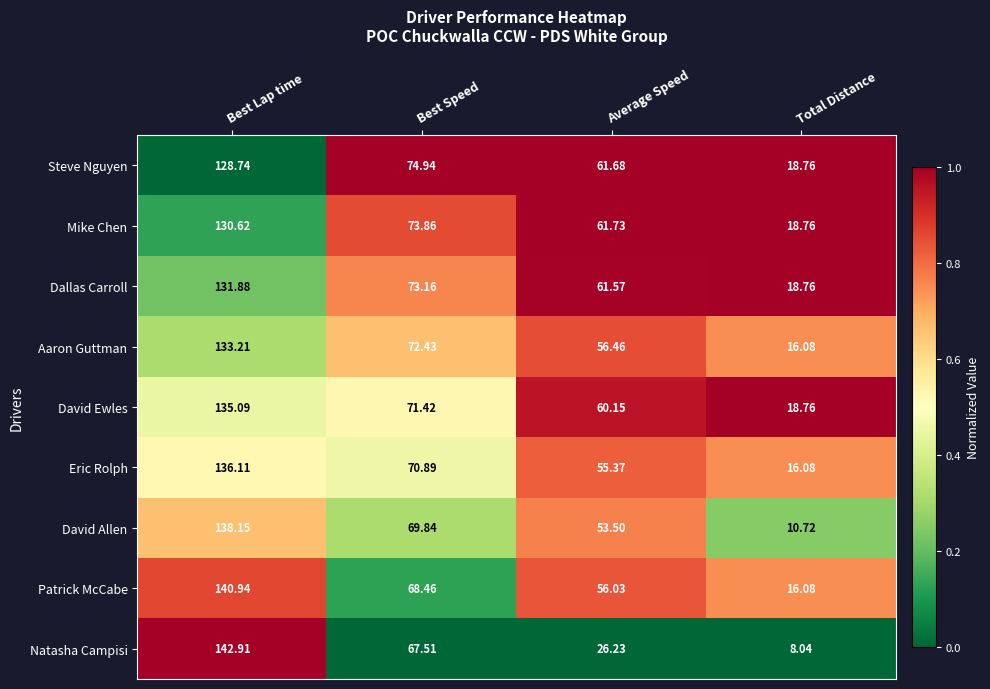

Which category has the lowest value across all series?

Total Distance